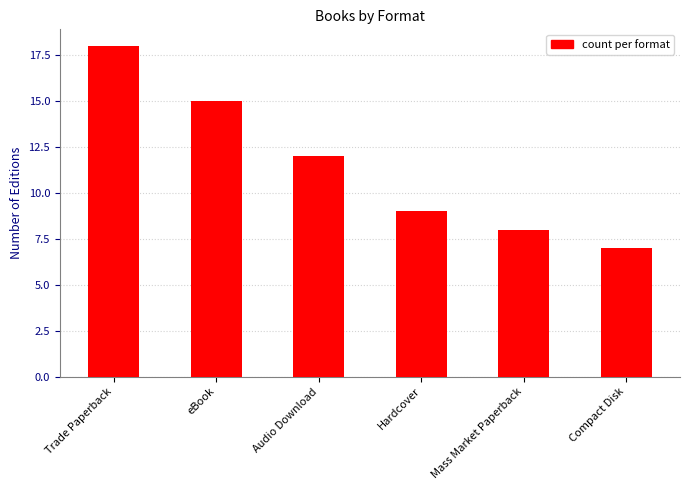

Reading left to right, extract all data points from this chart.

Trade Paperback=18	eBook=15	Audio Download=12	Hardcover=9	Mass Market Paperback=8	Compact Disk=7